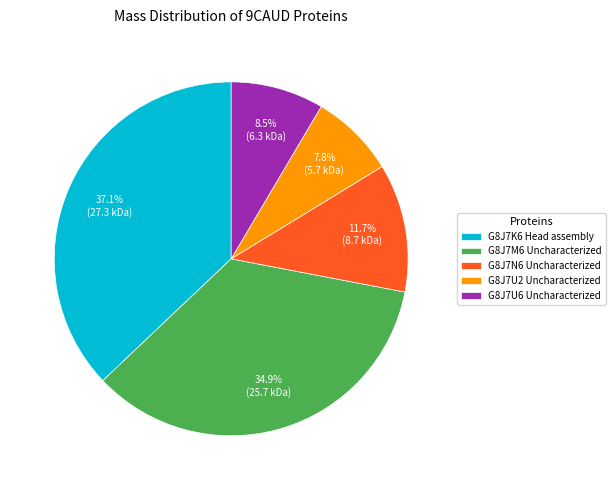

Combined, do G8J7K6 Head assembly and G8J7N6 Uncharacterized account for over 50%?

No